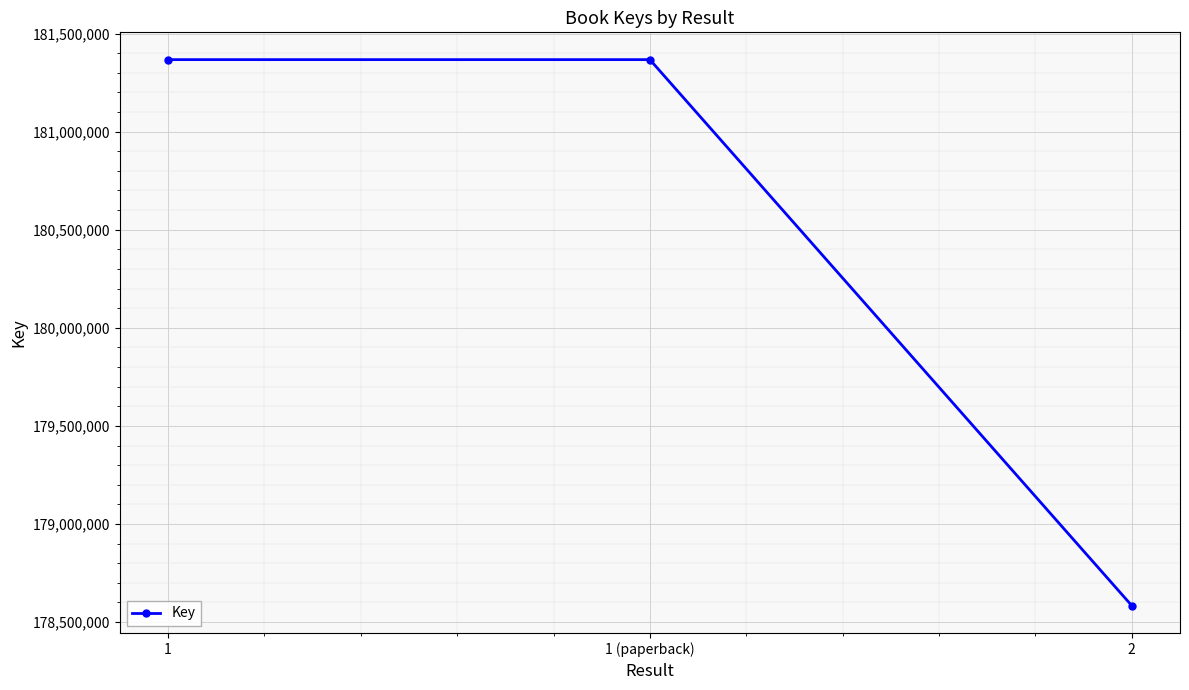

What position from the left is 1?

1